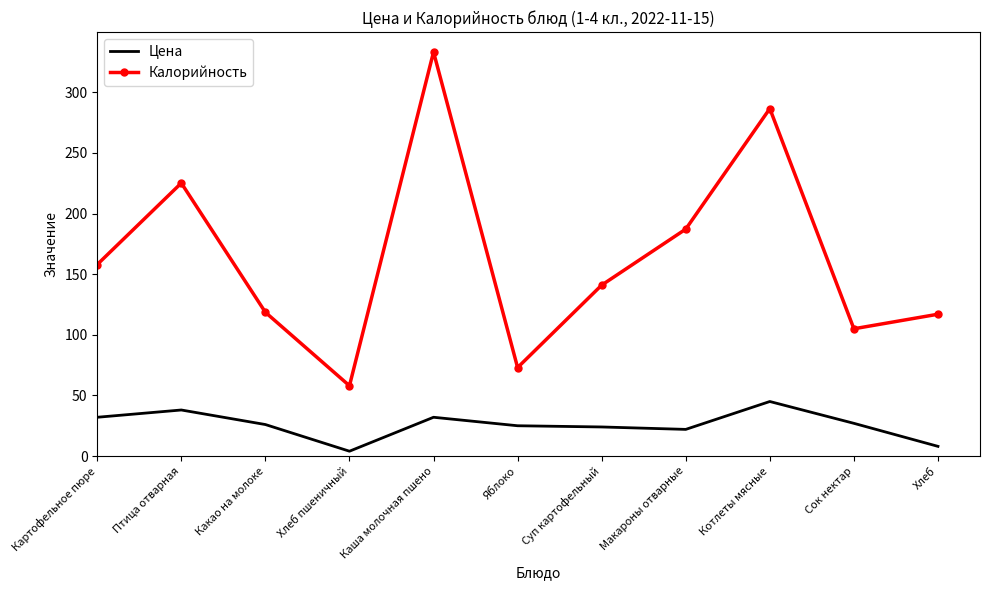

What is the sum of all Цена values?

283.0